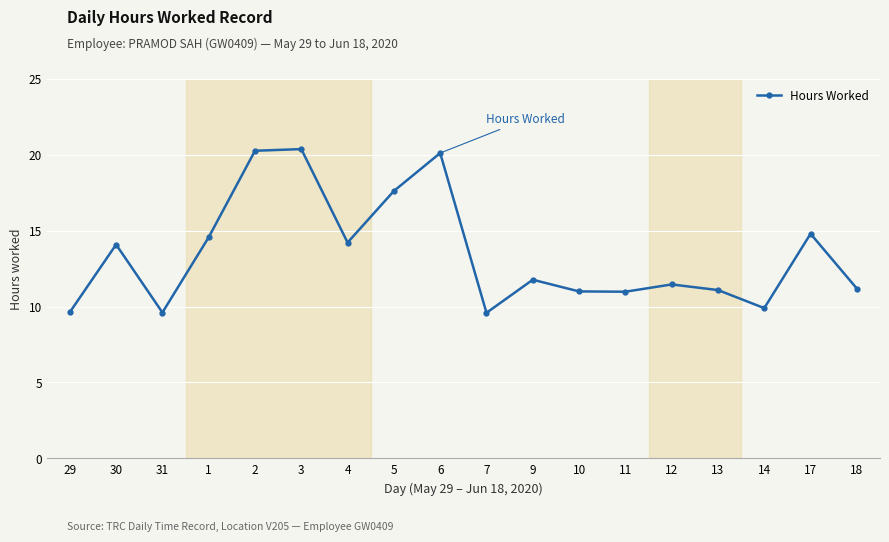

What is the greatest value displayed?

20.4